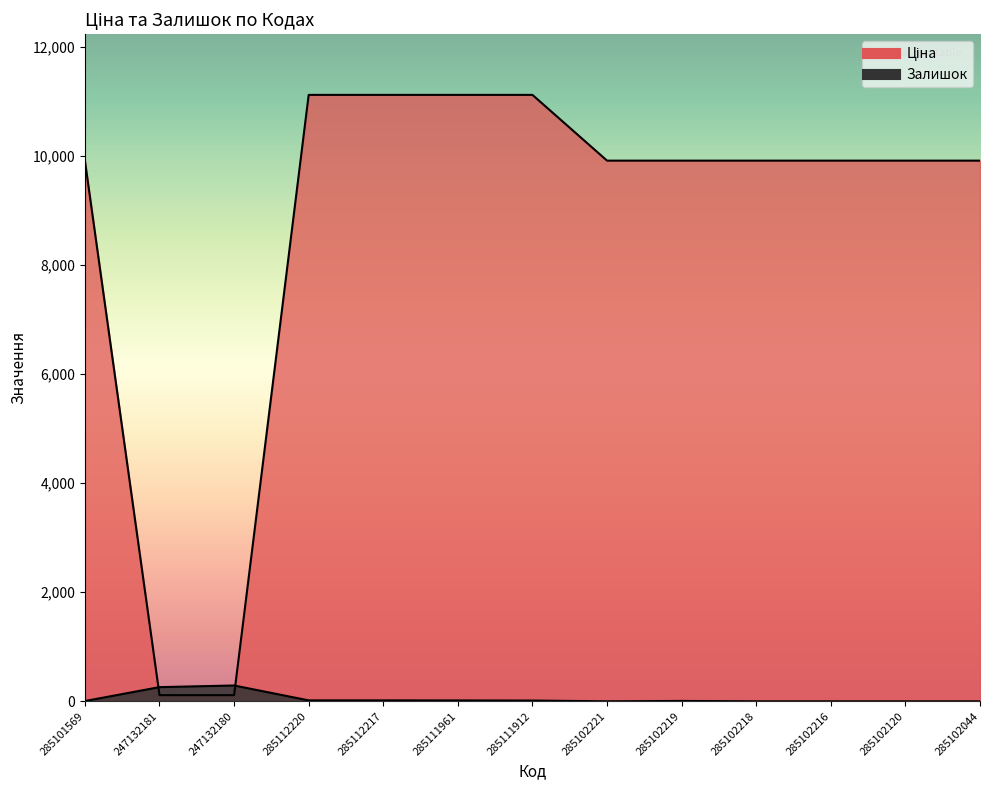

List the series in order of their overall mean, lowest first.

Залишок, Ціна